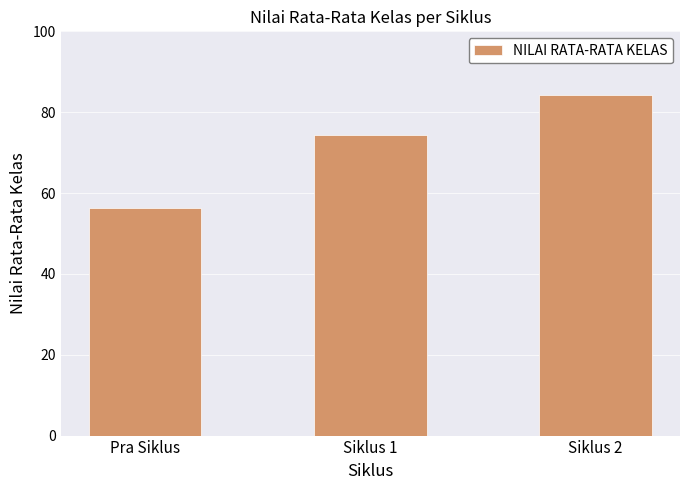

Are the bars horizontal?

No